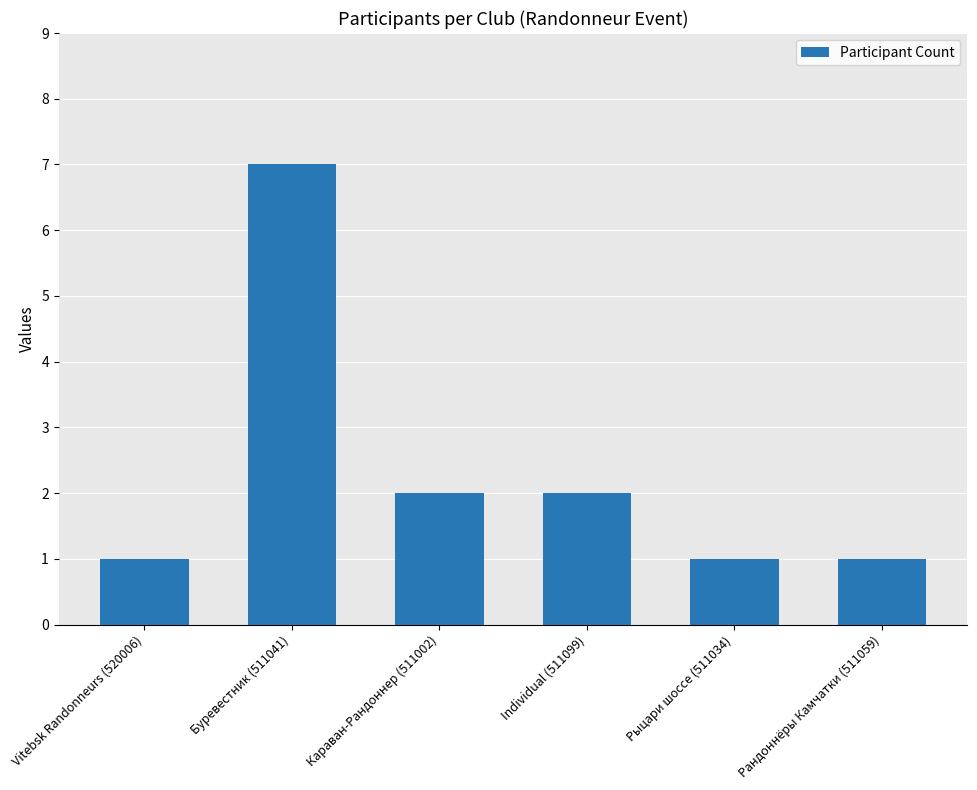

What is the average value?

2